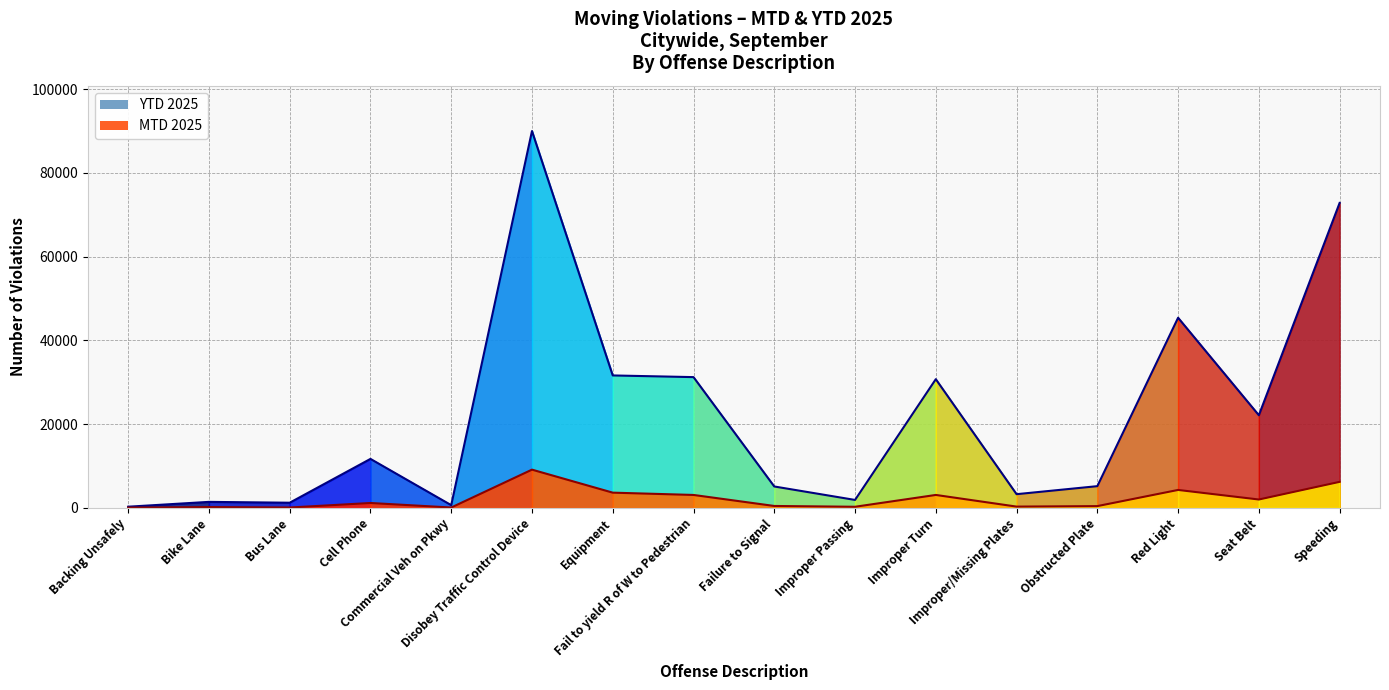

What is the total value across all series at Failure to Signal?

5543